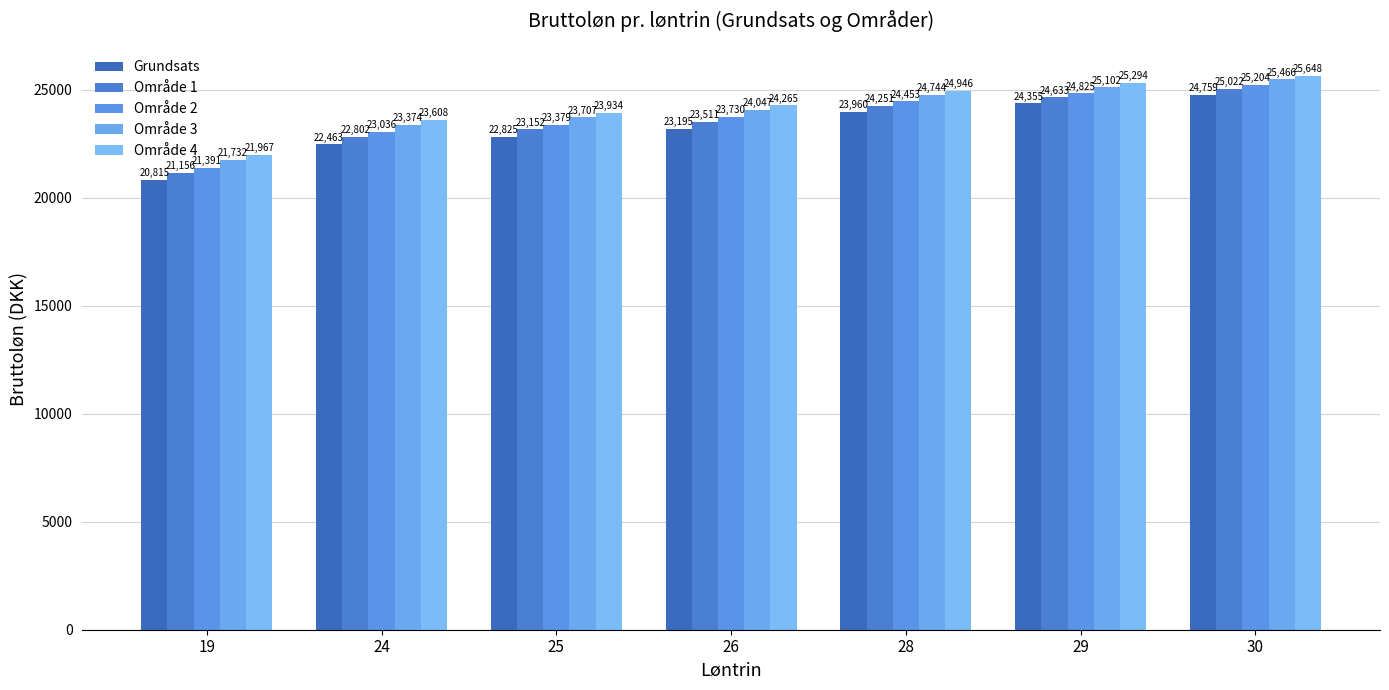

Where does the Område 2 series first go above 23730?

26